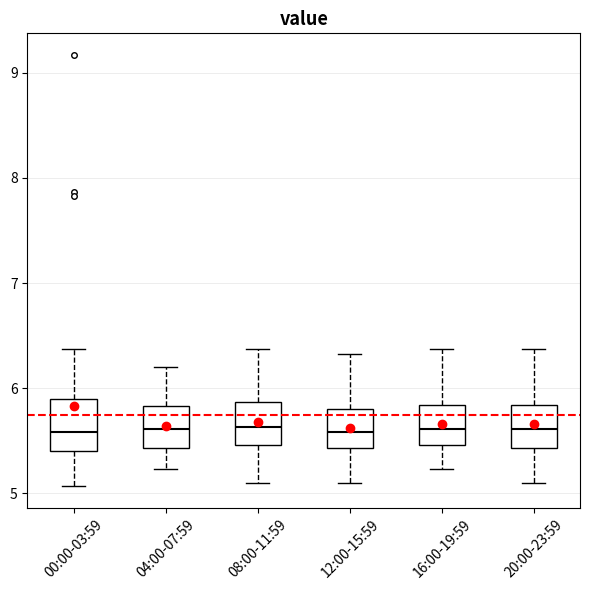

Reading left to right, transcribe this box plot: for each box, give where its median line is, the range the box spans, and where its two whiskers end, as read against the y-axis. The values are not printed on the chart, so give them approximately, as read against the axis.

00:00-03:59: median 5.6, box 5.4 to 5.9, whiskers 5.1 to 6.4
04:00-07:59: median 5.6, box 5.4 to 5.8, whiskers 5.2 to 6.2
08:00-11:59: median 5.6, box 5.5 to 5.9, whiskers 5.1 to 6.4
12:00-15:59: median 5.6, box 5.4 to 5.8, whiskers 5.1 to 6.3
16:00-19:59: median 5.6, box 5.5 to 5.8, whiskers 5.2 to 6.4
20:00-23:59: median 5.6, box 5.4 to 5.8, whiskers 5.1 to 6.4